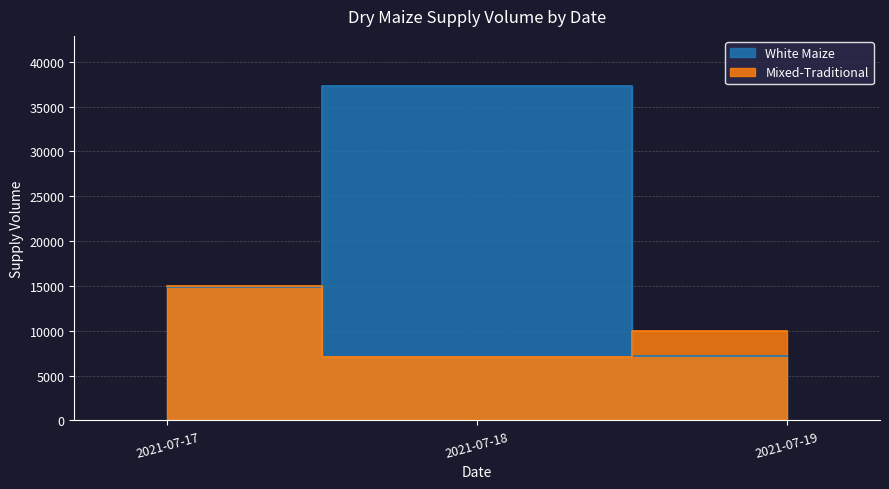

Between 2021-07-17 and 2021-07-18, which is larger?

2021-07-18